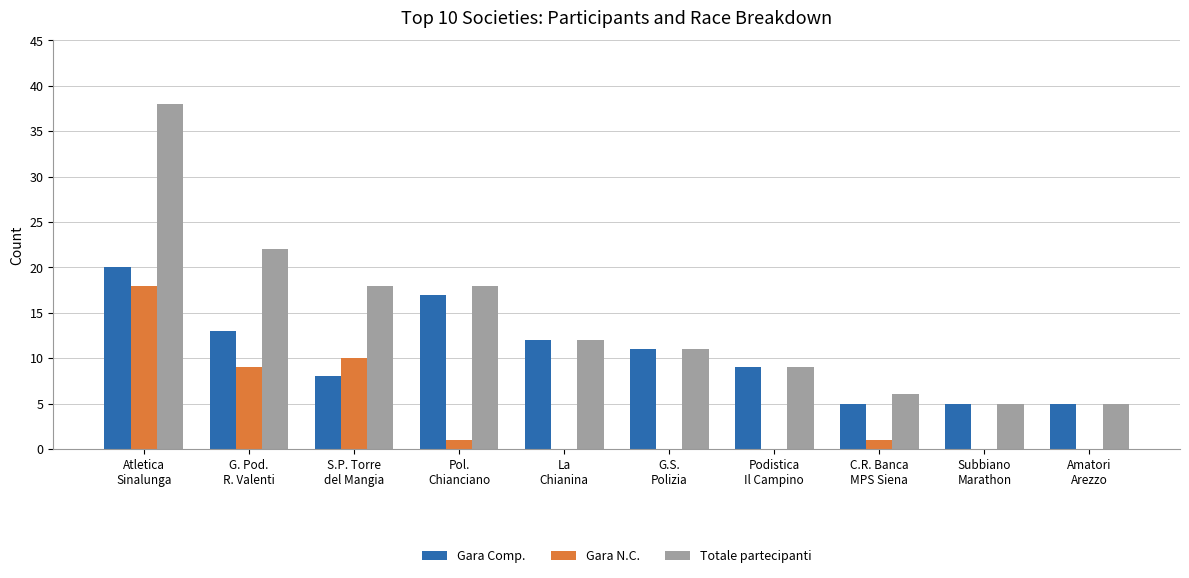

Which series has the largest total across all categories?

Totale partecipanti